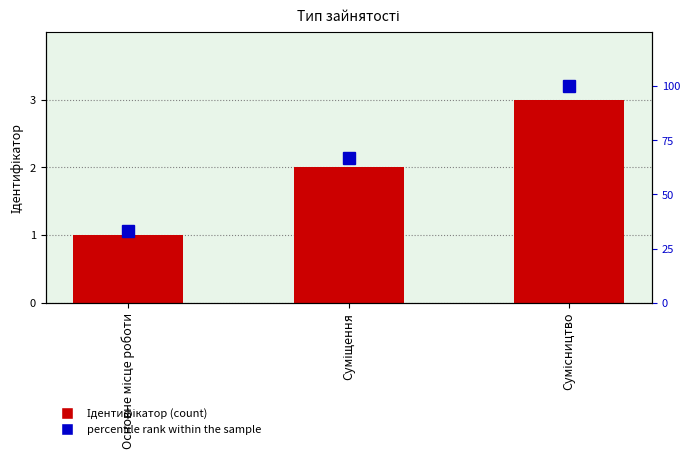

What is the label of the 3rd bar from the left?

Сумісництво